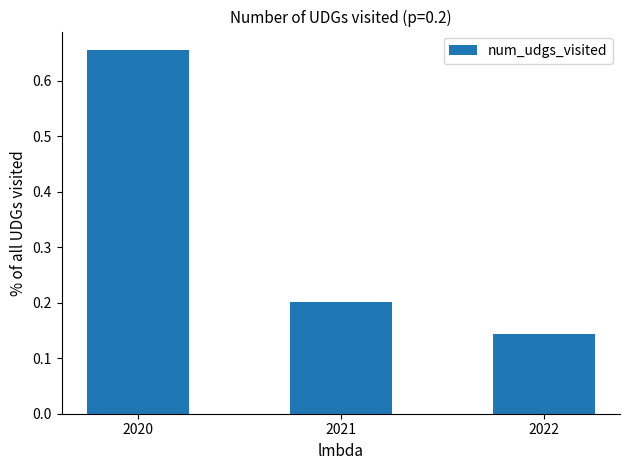

What is the sum of all values?

1.0